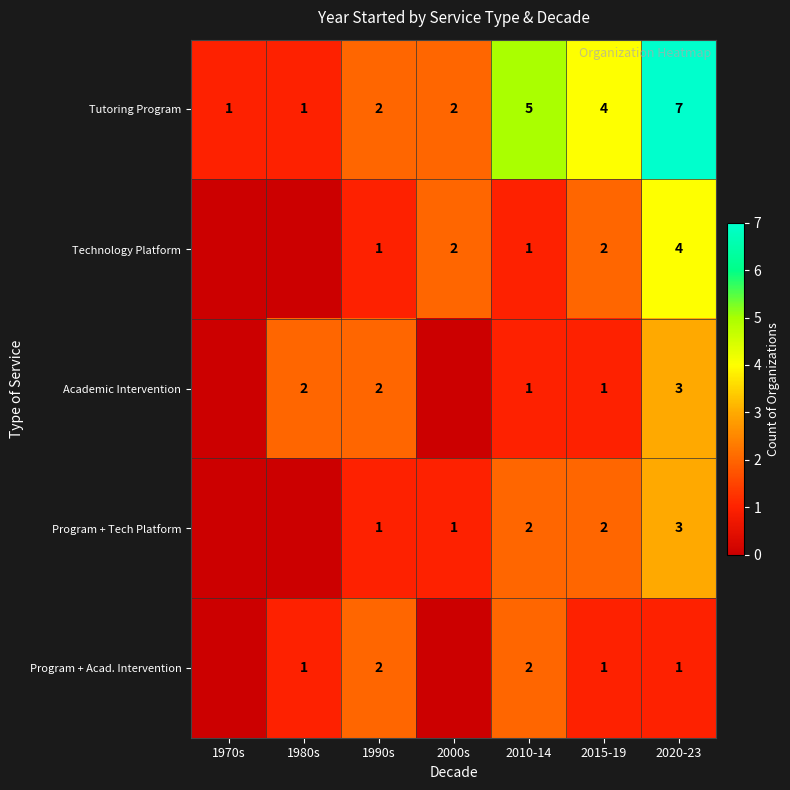

What is the total value across all series at 2020-23?

18